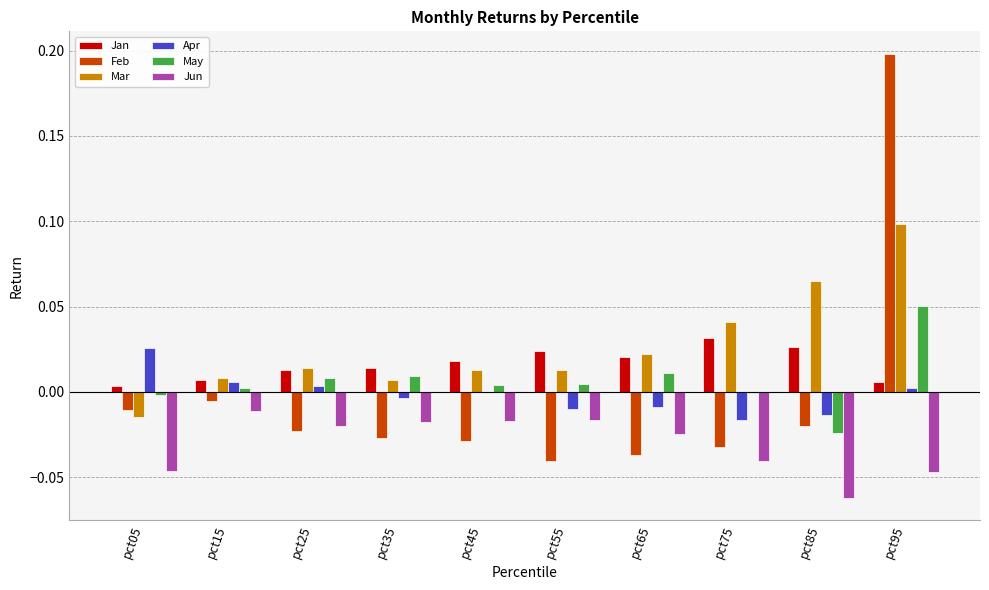

Which label corresponds to the largest value in the chart?

pct95